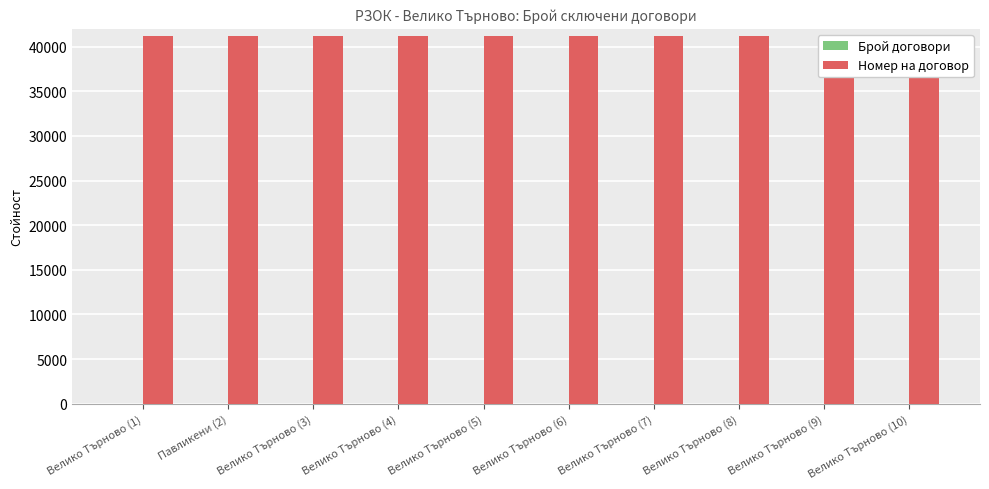

What is the label of the 8th bar from the right?

Велико Търново (3)